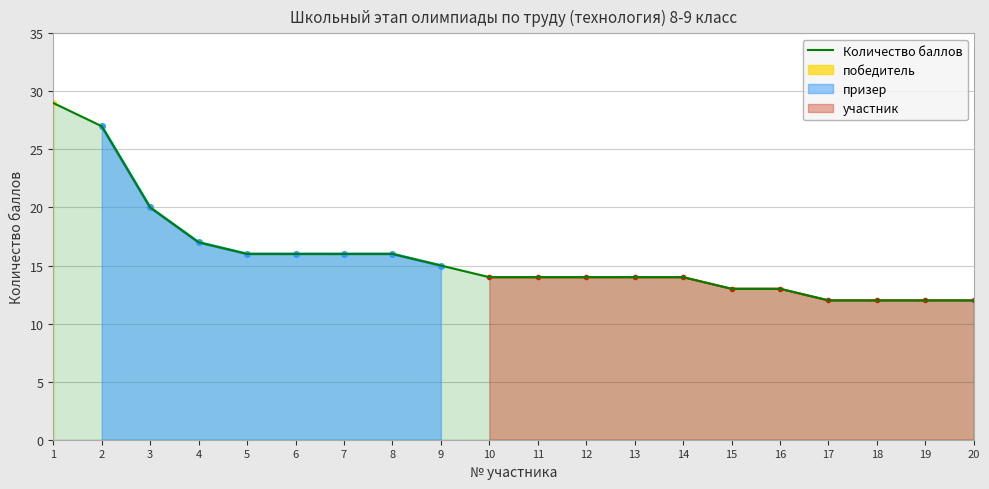

What is the difference between the values at 4 and 8?

1